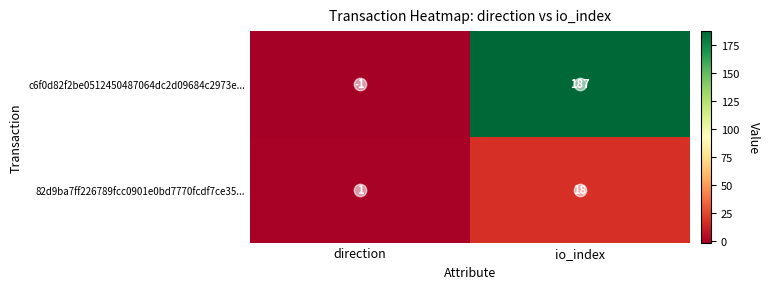

At which category is the sum across all series the highest?

io_index